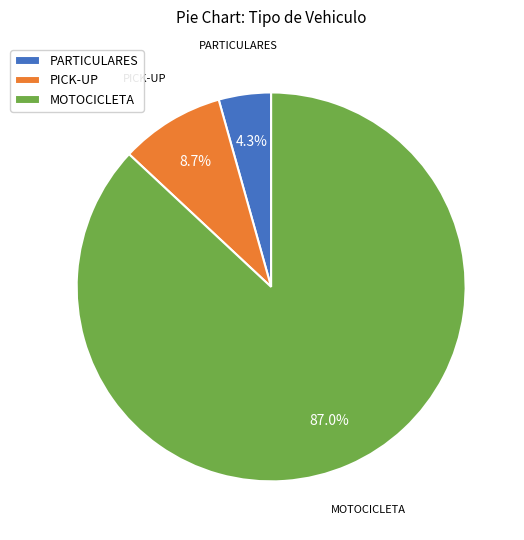

Does PARTICULARES account for over 50% of the chart?

No